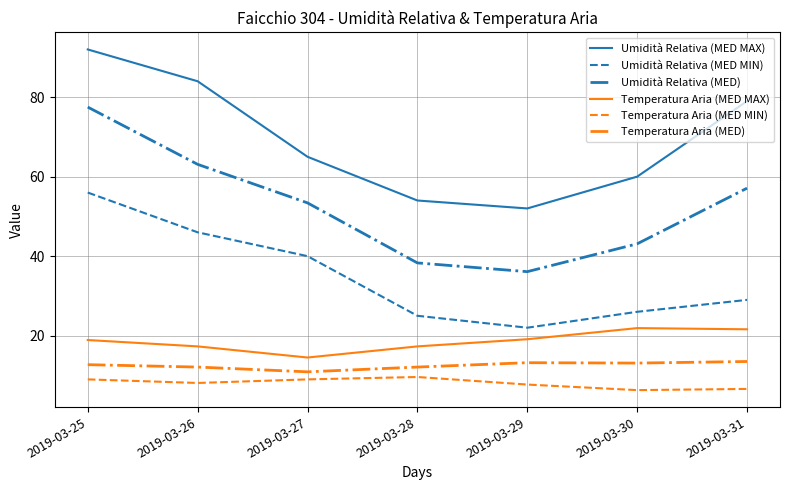

Is it true that Temperatura Aria (MED MAX) equals 19.1 at 2019-03-29?

True